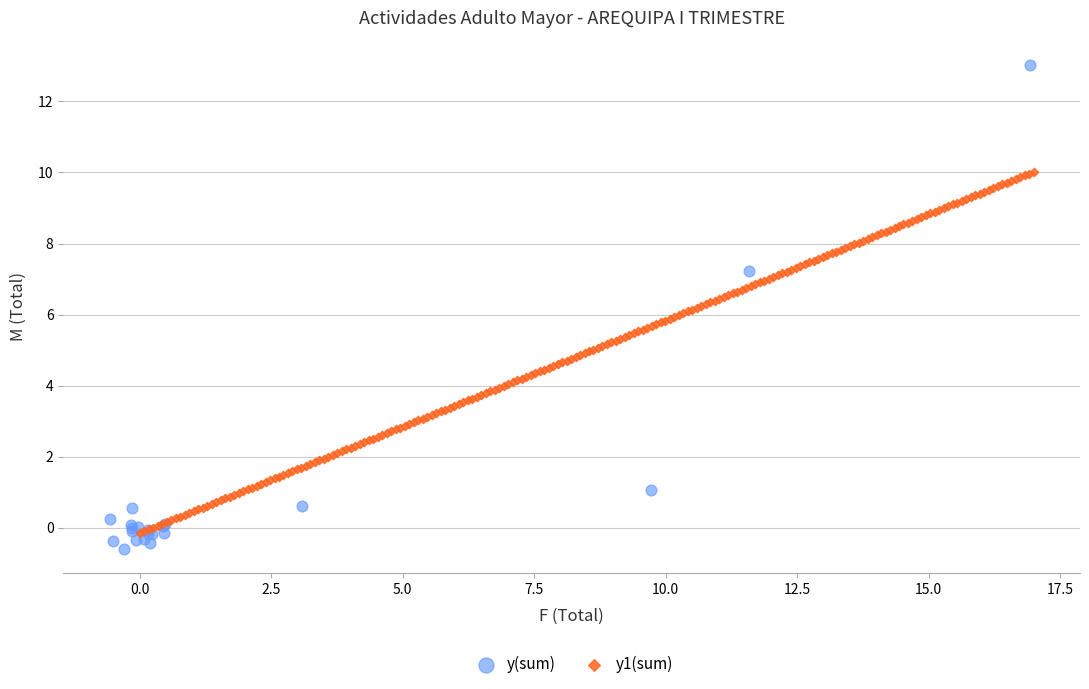

Which series contains the highest Y value?

y(sum)